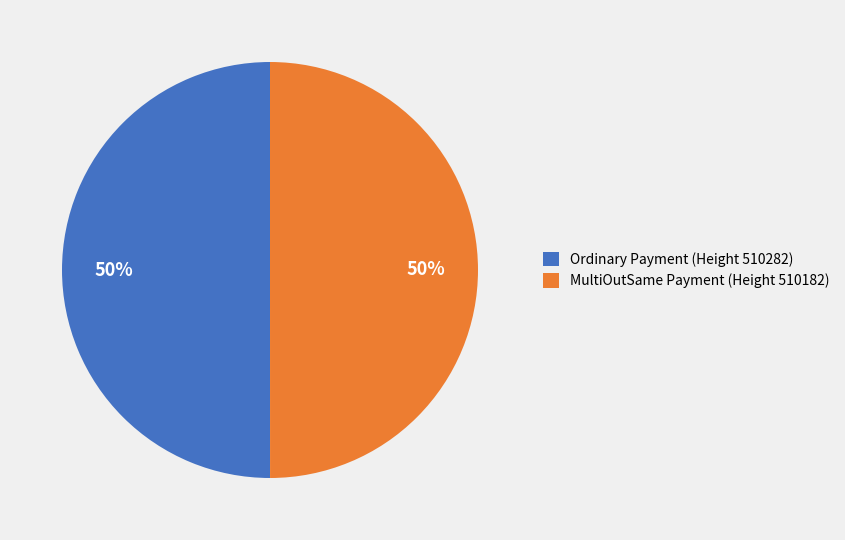

To the nearest percent, what is the average slice percentage?

50%